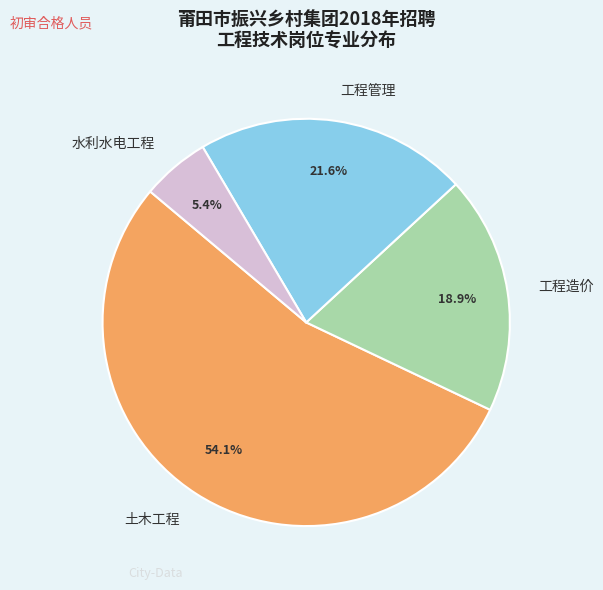

Is it true that 工程管理 is 34% of the pie?

False